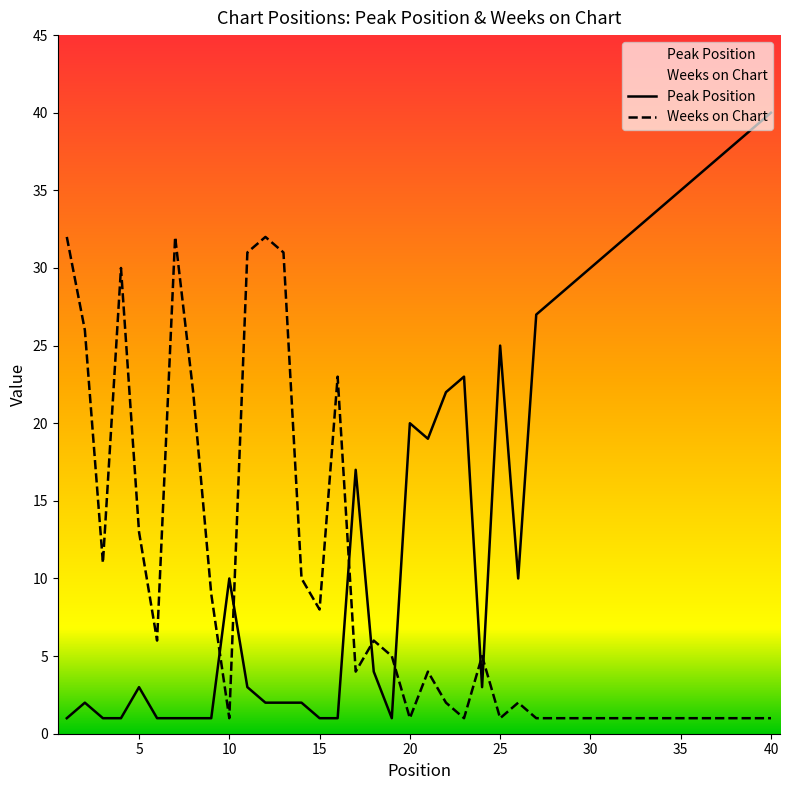

What is the difference between the maximum and minimum values in the Peak Position series?

39